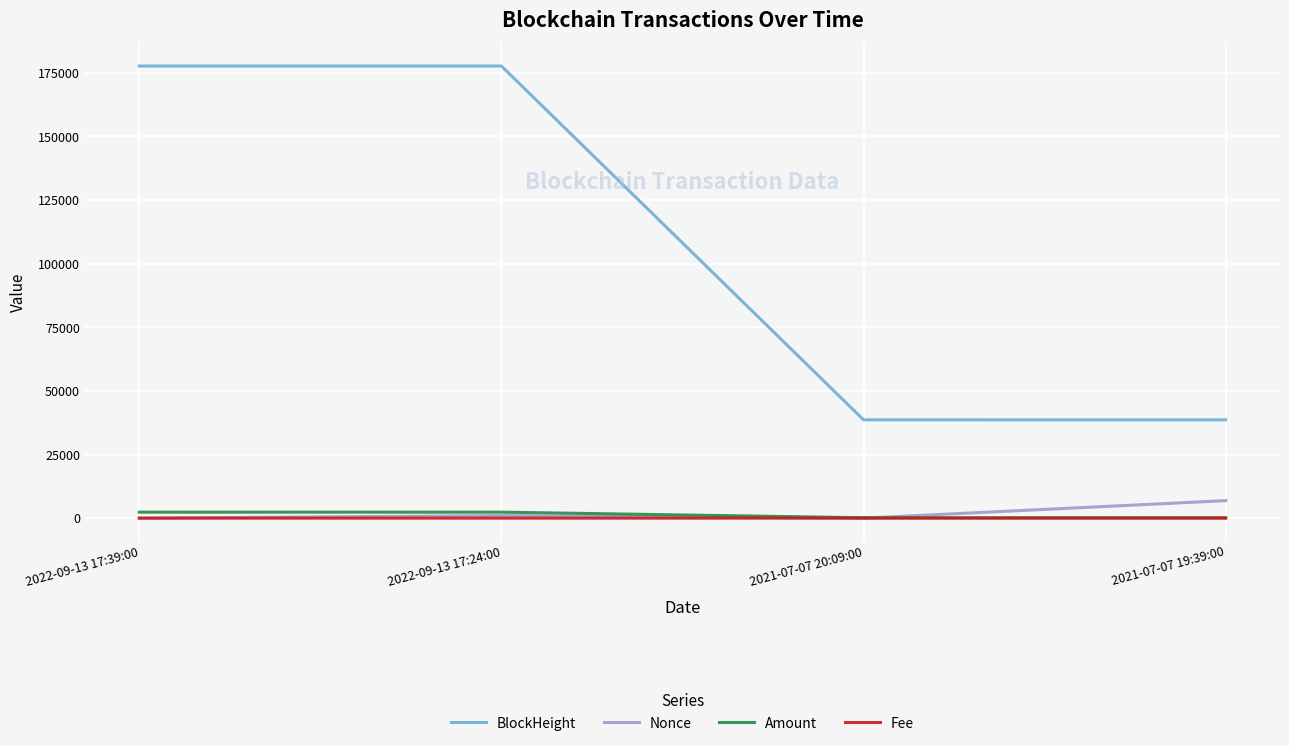

Between 2022-09-13 17:39:00 and 2021-07-07 19:39:00, which series saw the biggest shift?

BlockHeight